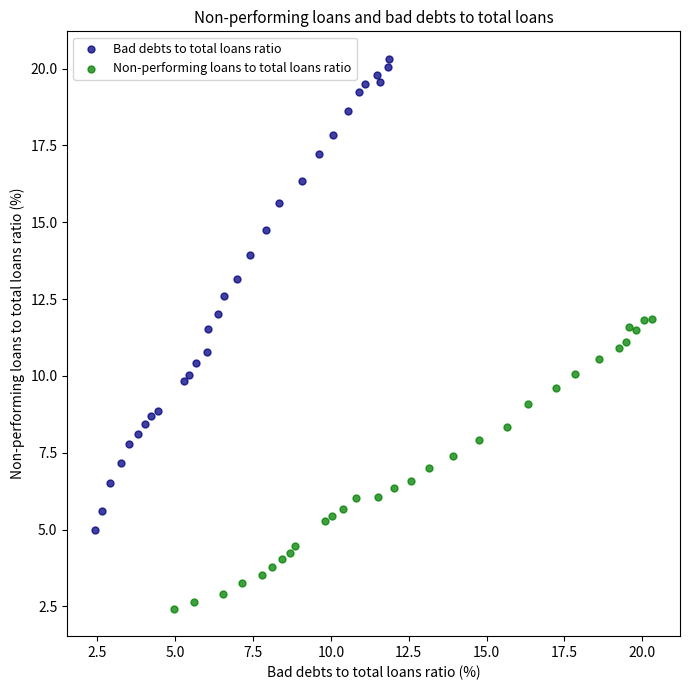

Which series contains the lowest Y value?

Non-performing loans to total loans ratio